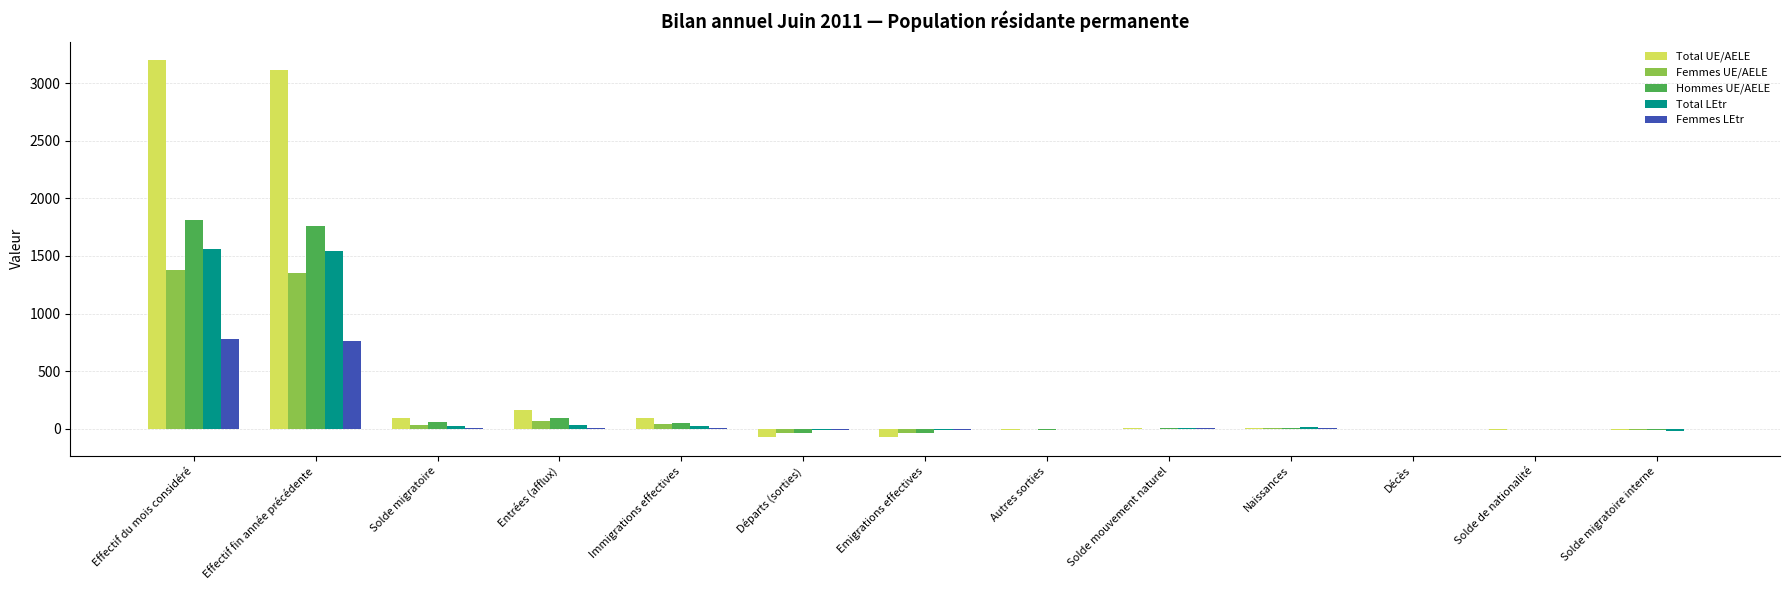

What is the sum of all Femmes LEtr values?

1568